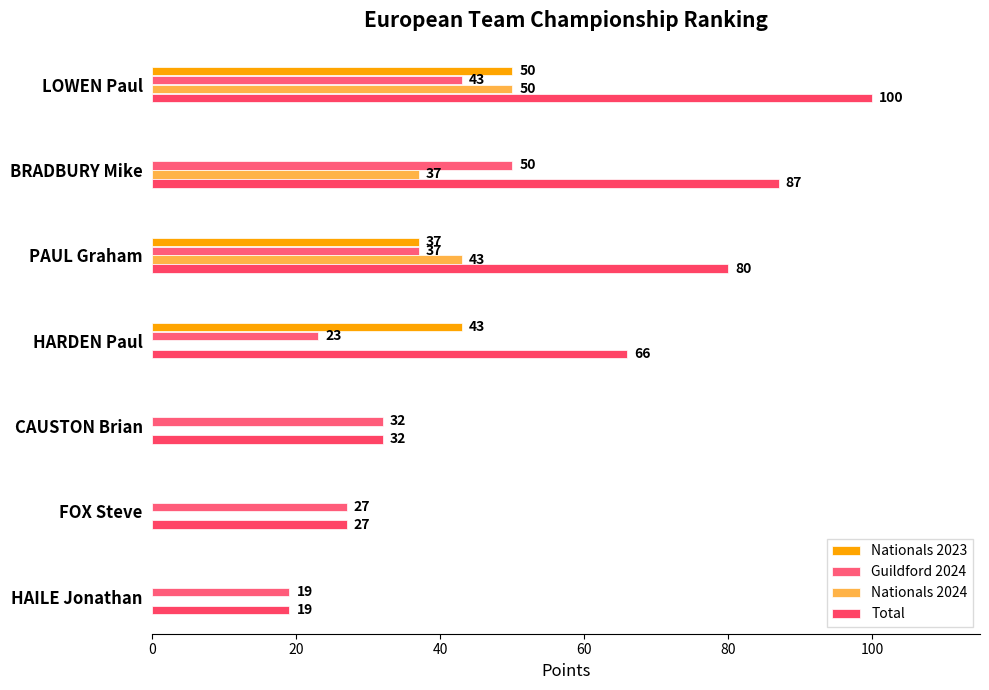

How many categories are shown in the chart?

7